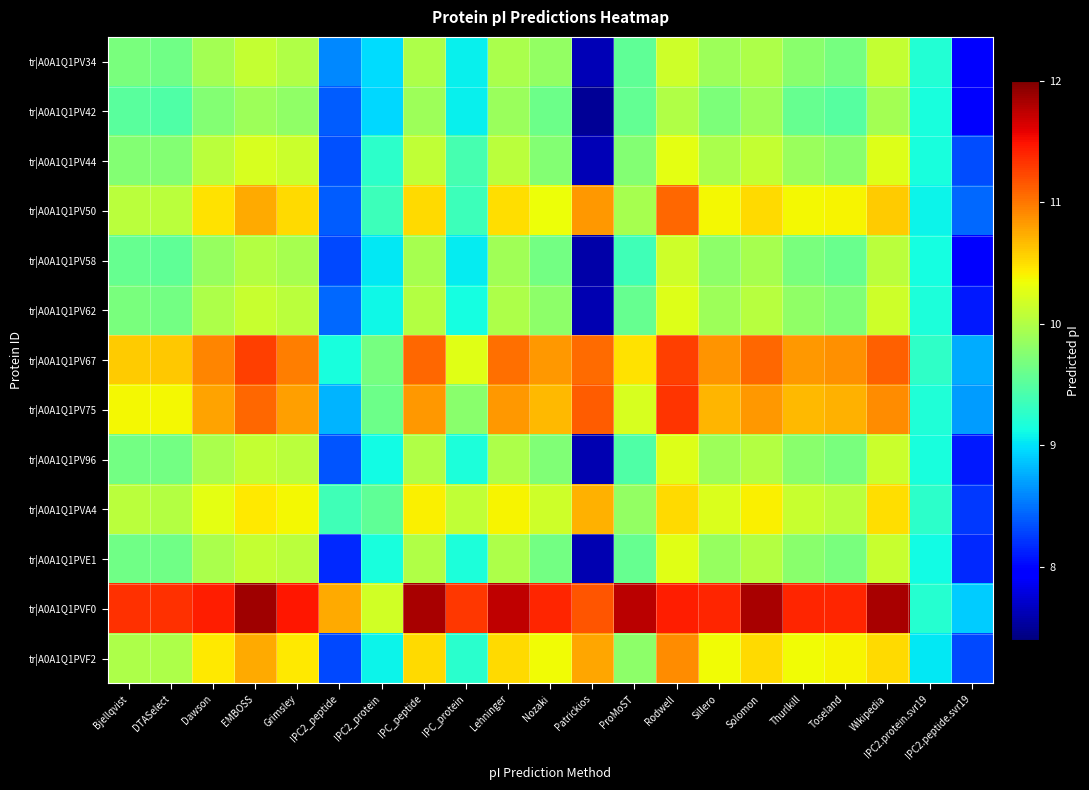

Which series has the largest total across all categories?

tr|A0A1Q1PVF0